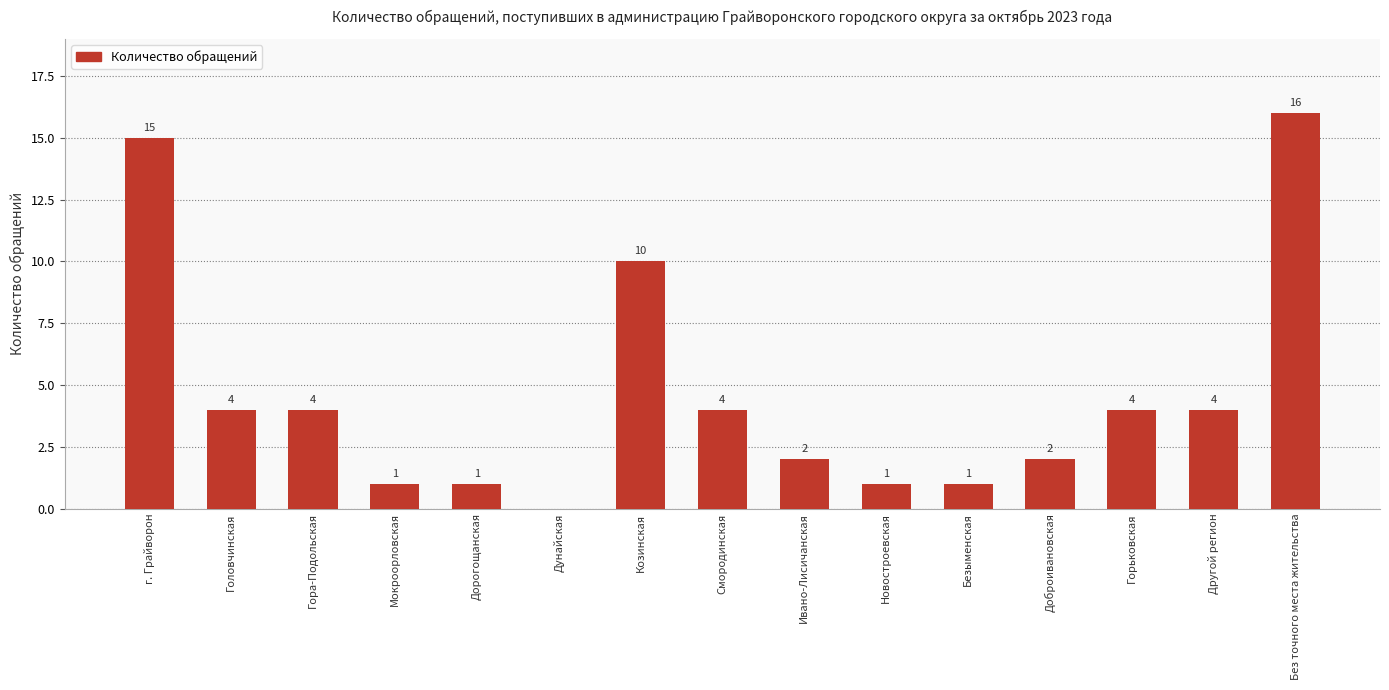

Which label corresponds to the largest value in the chart?

Без точного места жительства